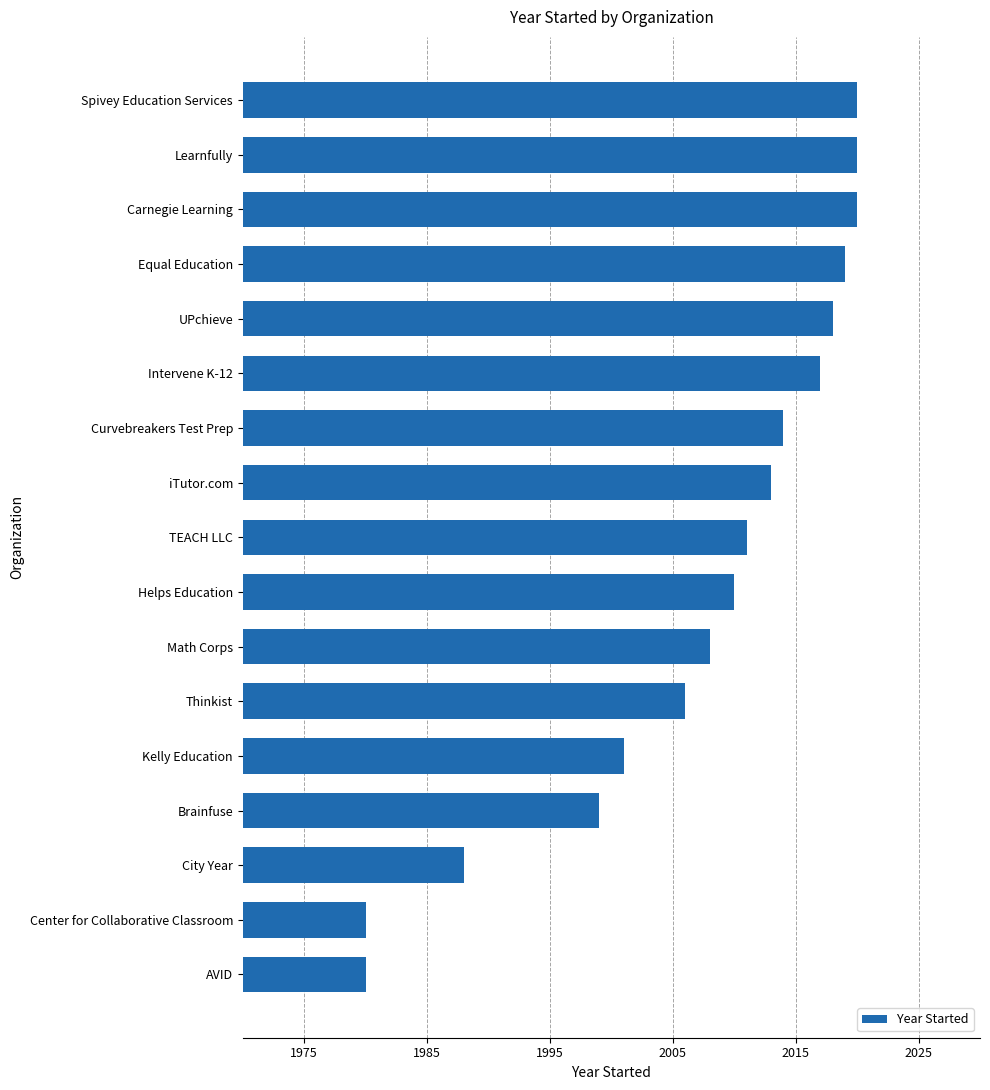

Reading top to bottom, what are all the values shown in this chart?

2020	2020	2020	2019	2018	2017	2014	2013	2011	2010	2008	2006	2001	1999	1988	1980	1980